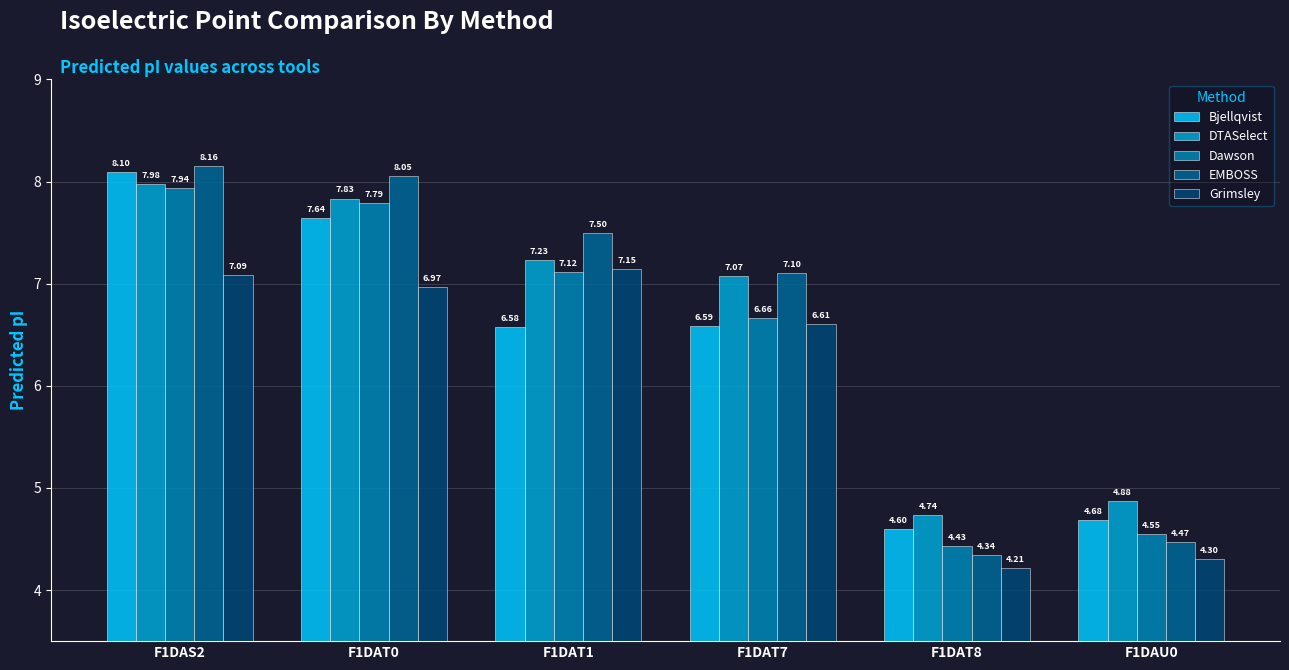

Rank the series by their maximum value, from lowest to highest.

Grimsley, Dawson, DTASelect, Bjellqvist, EMBOSS